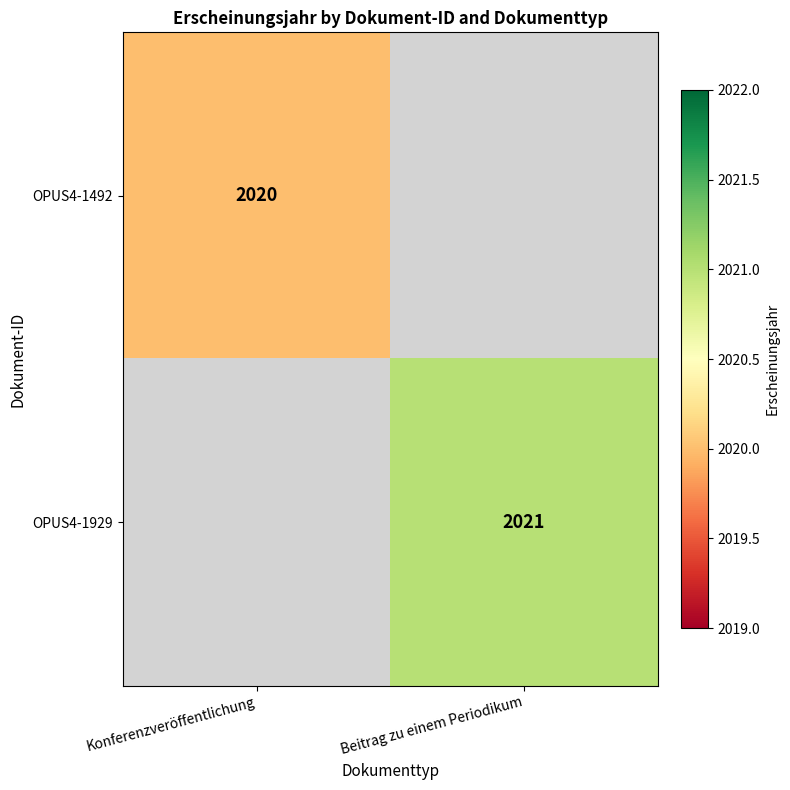

The value of OPUS4-1492 at Konferenzveröffentlichung is 2020. True or false?

True